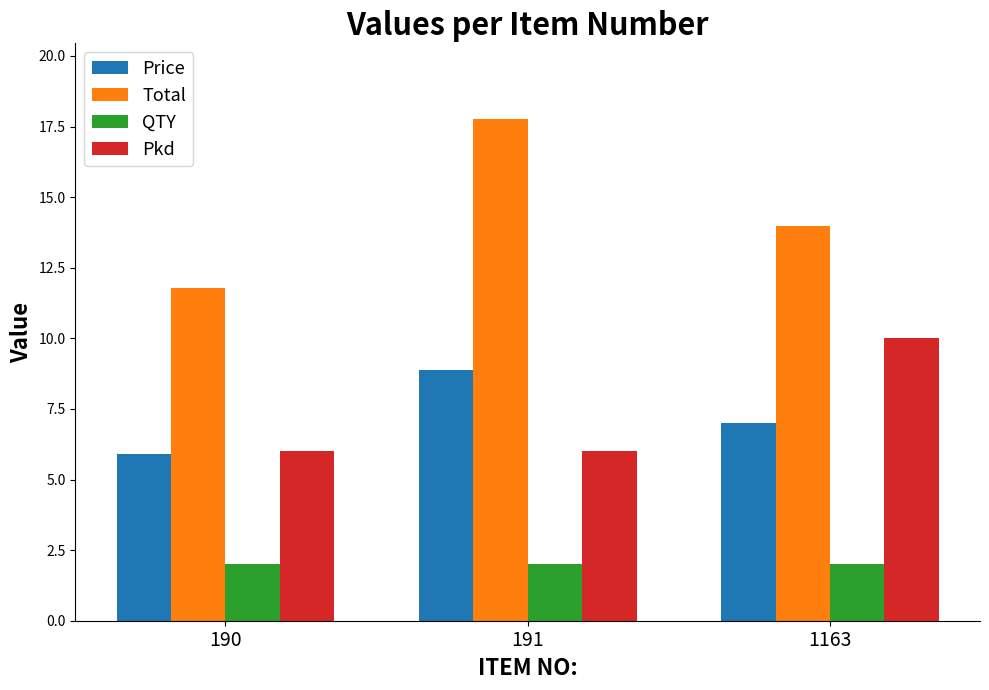

At which label is Total closest to 14?

1163